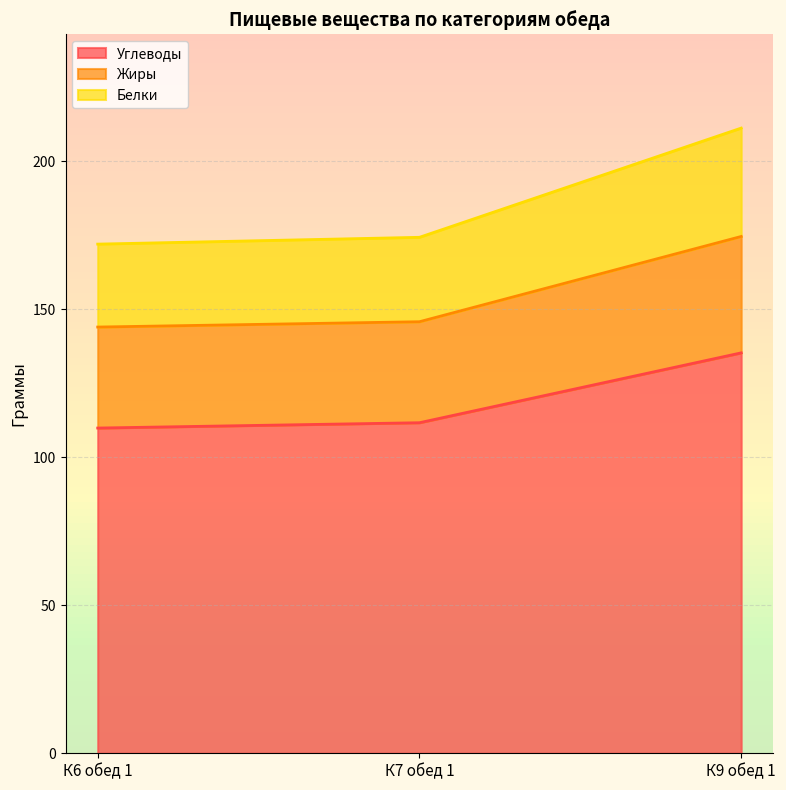

What is the minimum value for Углеводы?

109.9